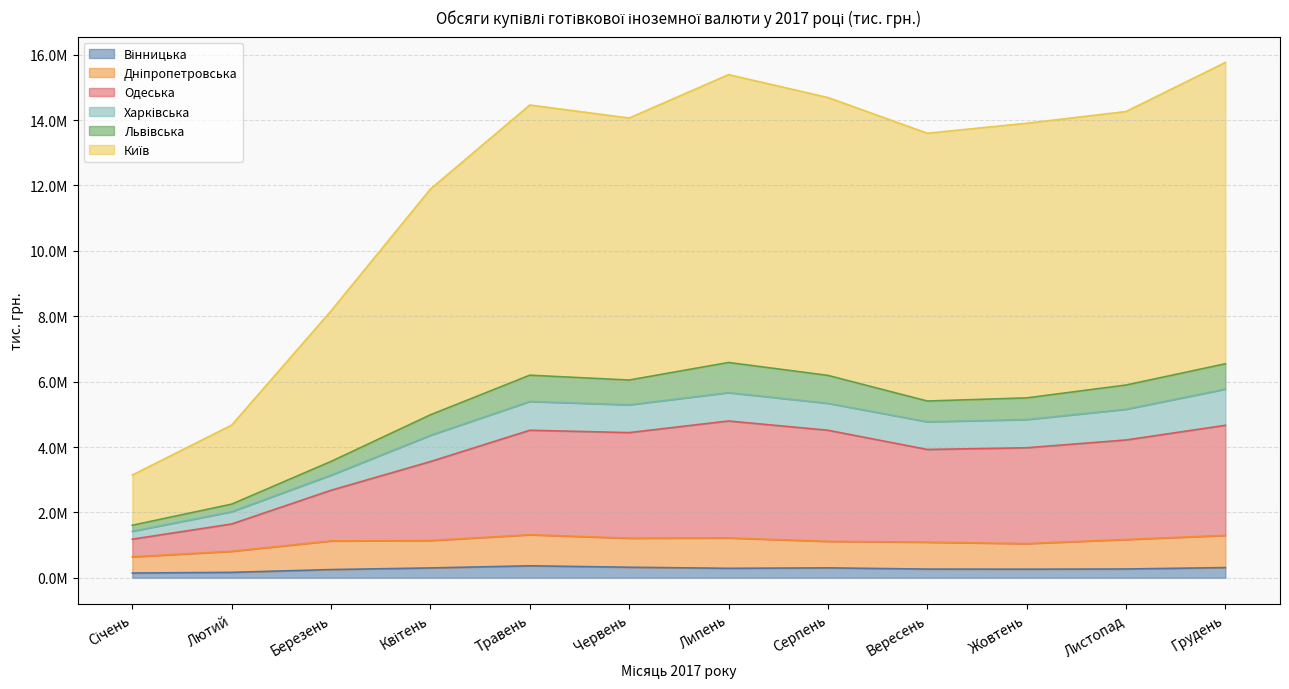

At which category is the sum across all series the highest?

Грудень